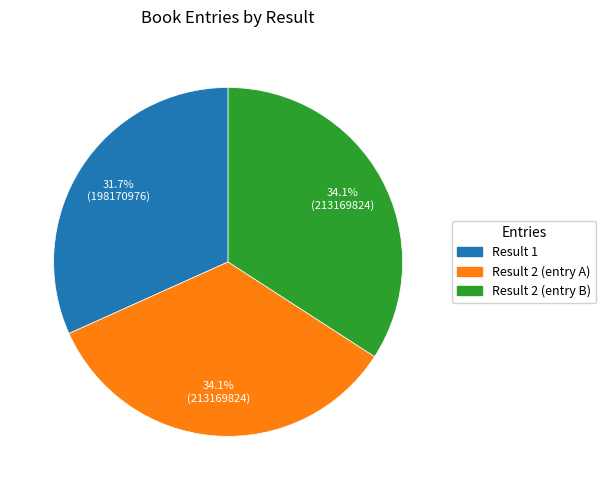

Is there any slice that represents more than half of the pie?

No